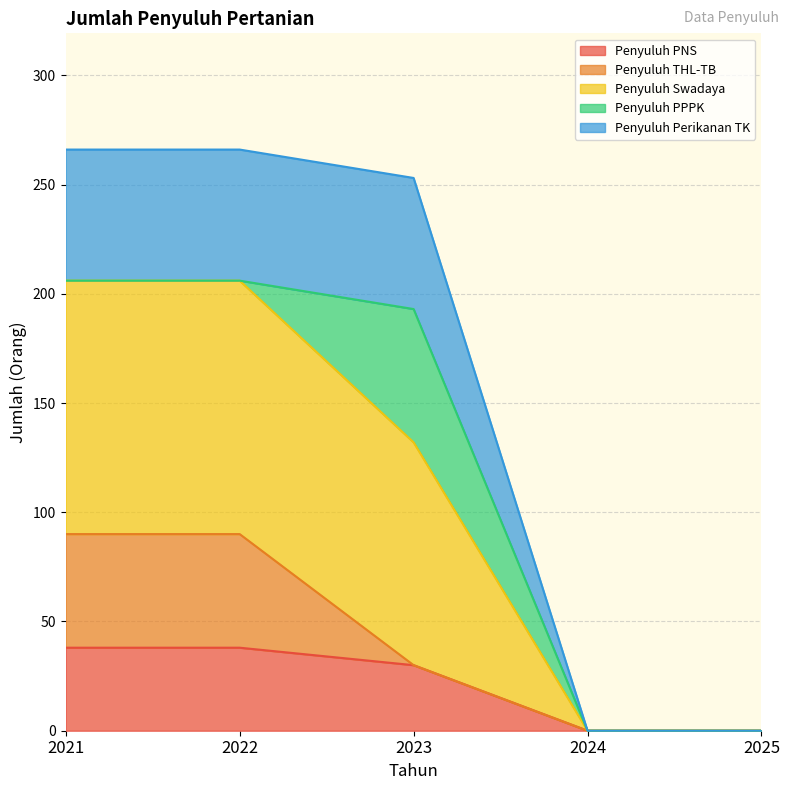

What is the maximum value for Penyuluh PNS?

38